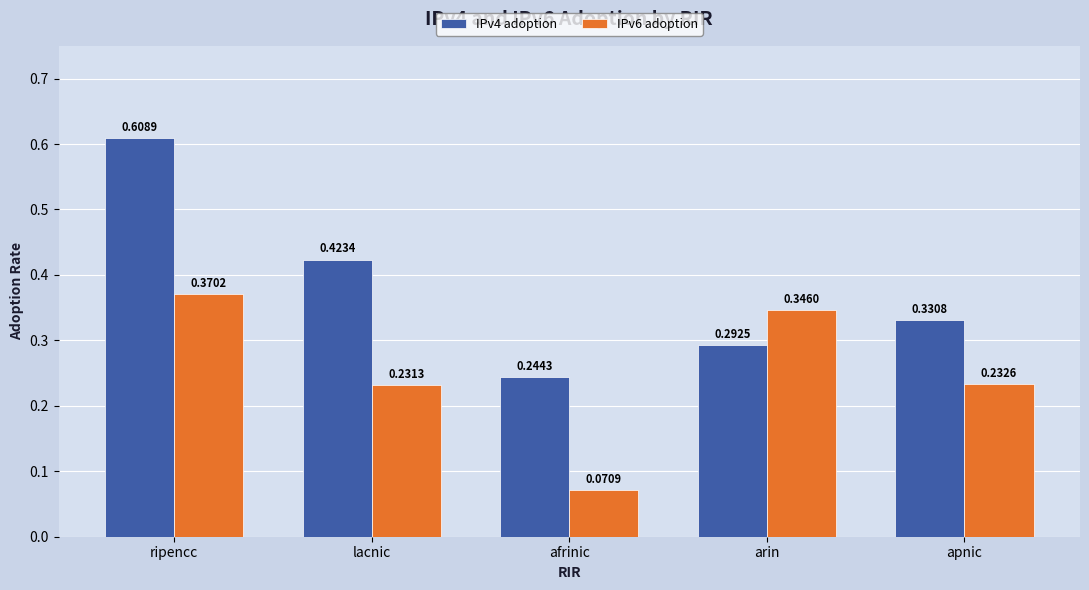

What is the label of the 5th bar from the right?

ripencc